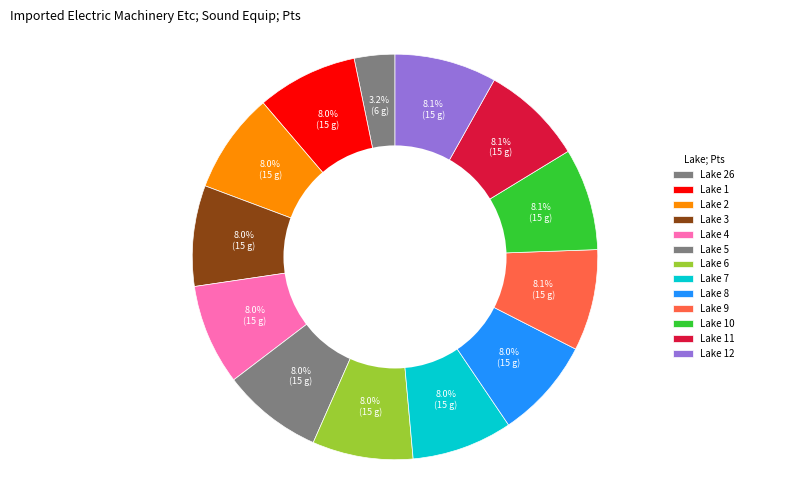

How many segments does this pie chart have?

13